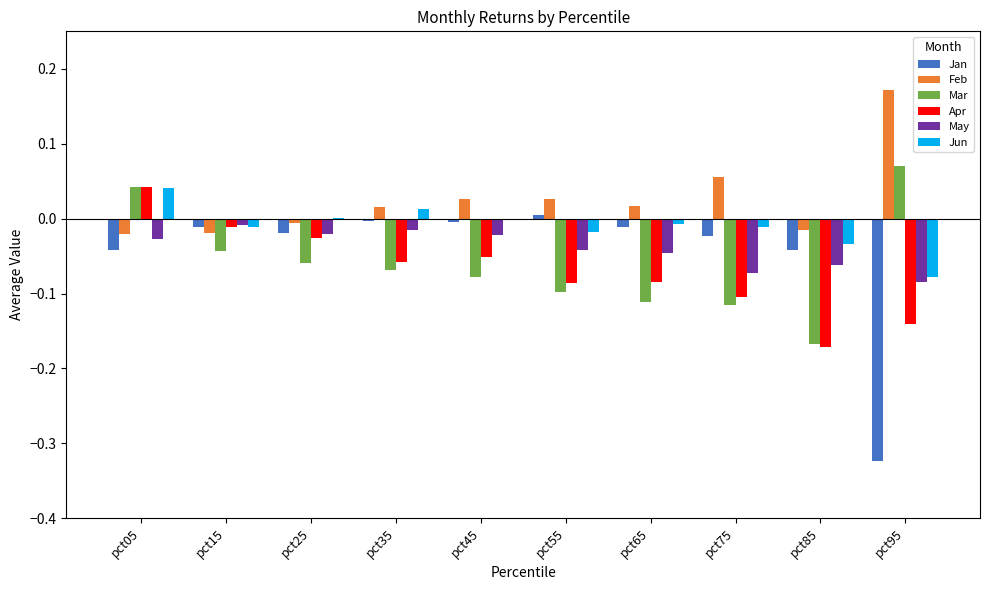

At which label does Mar first exceed 0?

pct05